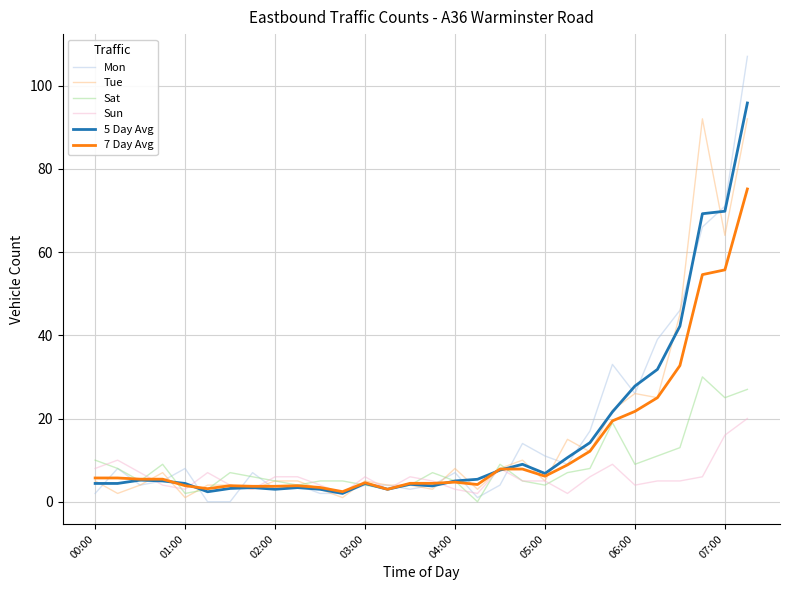

Which series has the largest range (max minus min)?

Mon